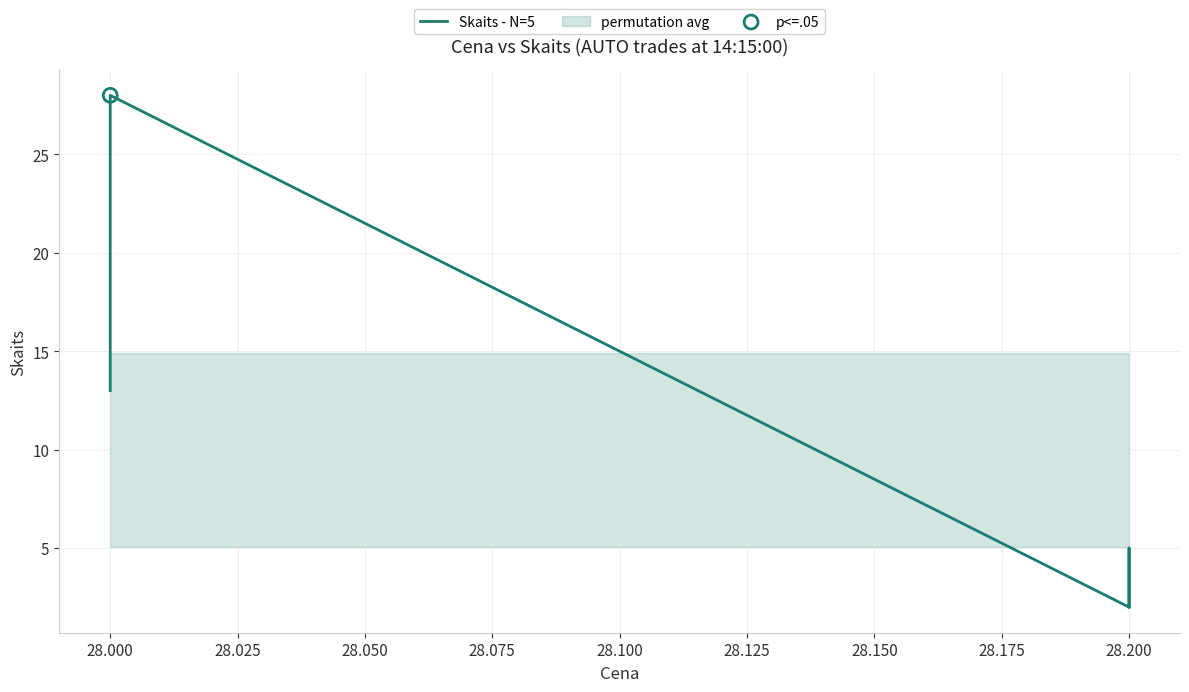

Which has a higher value, 28.200 or 28.200?

28.200